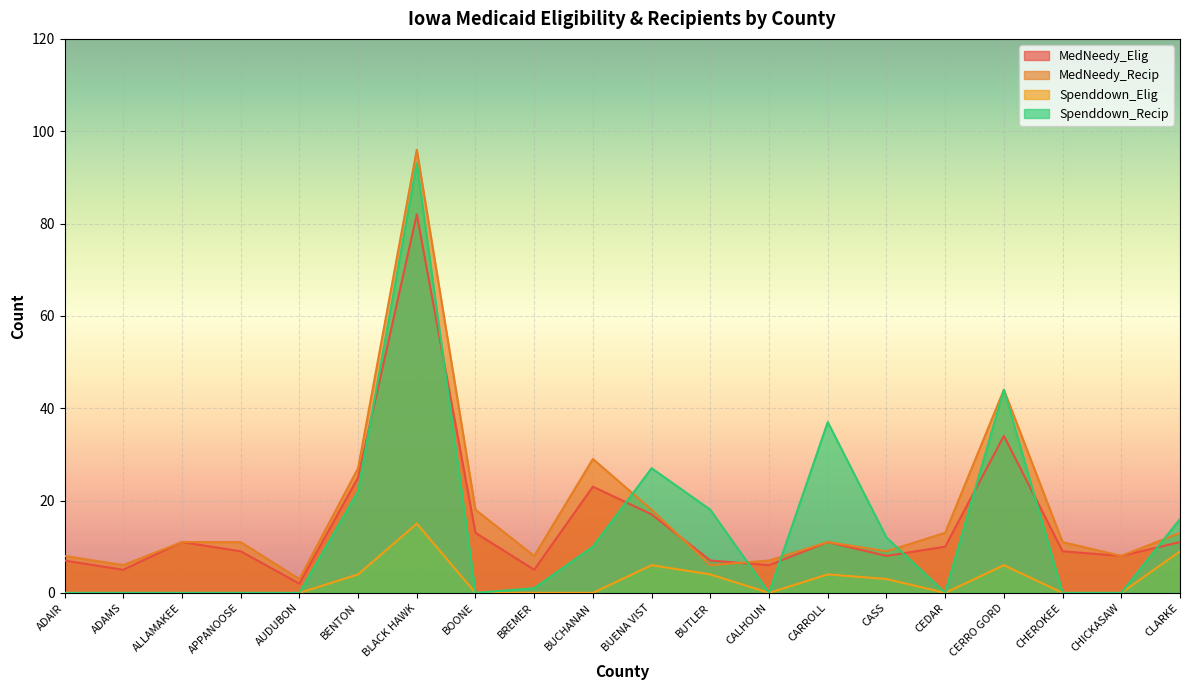

Which series changed the most between ADAMS and BUTLER?

Spenddown_Recip